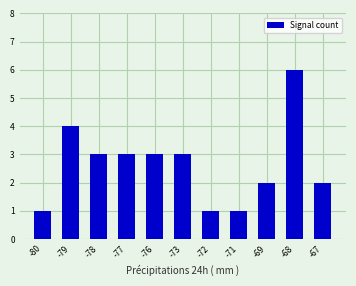

Between -72 and -79, which is larger?

-79